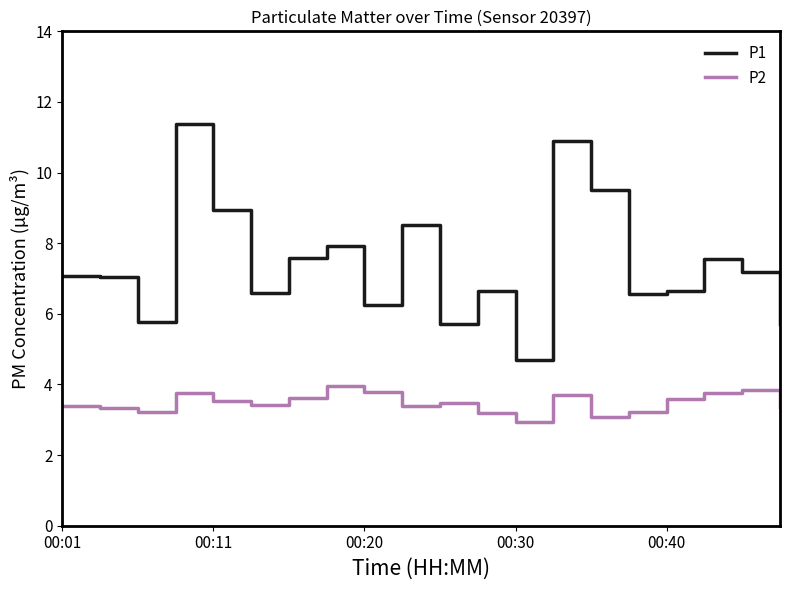

Rank the series by their average value, from lowest to highest.

P2, P1